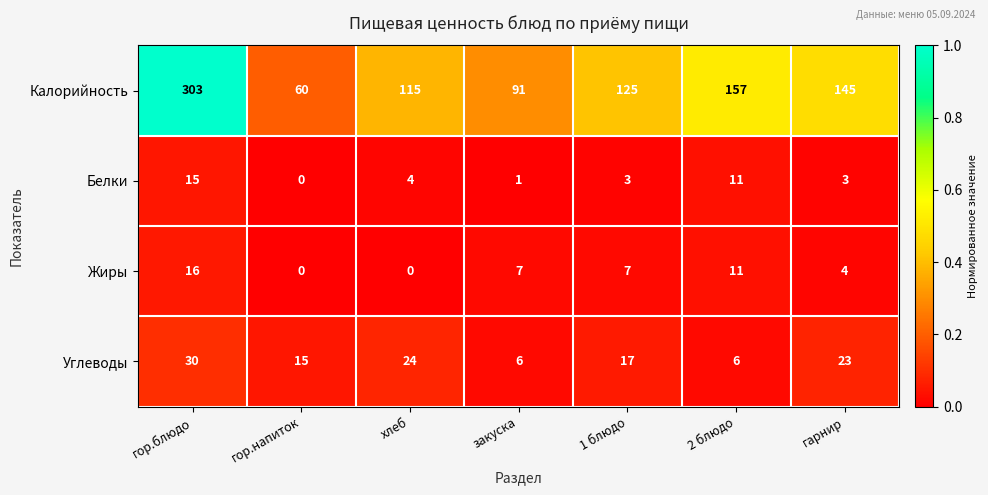

List the series in order of their peak value, lowest first.

Белки, Жиры, Углеводы, Калорийность